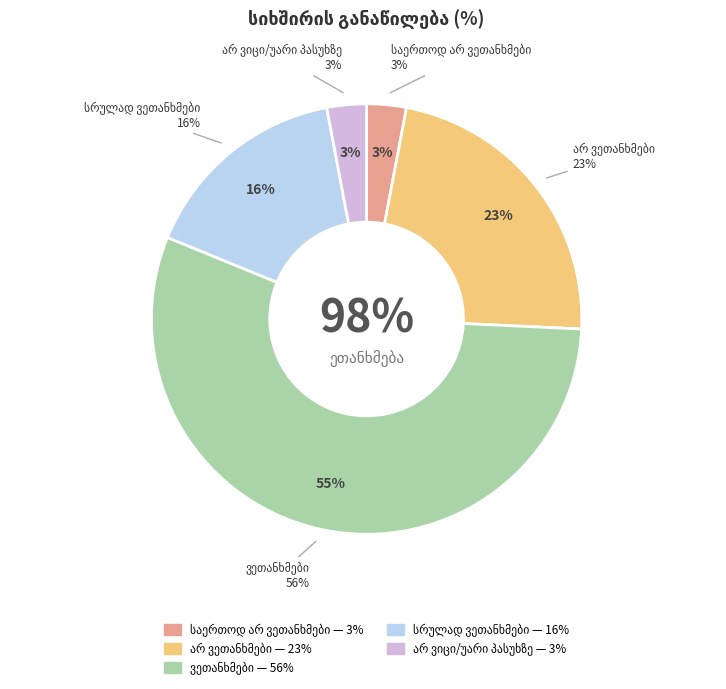

What is the change in value from ვეთანხმები to არ ვიცი/უარი პასუხზე?

-53